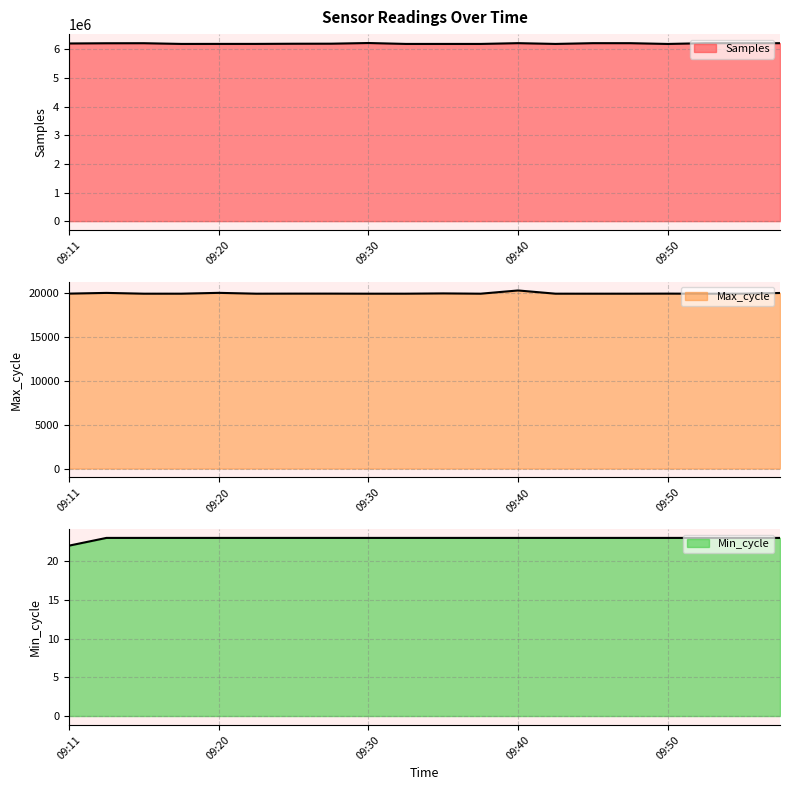

Rank the categories by Max_cycle value from highest to lowest.

09:40, 09:20, 09:13, 09:57, 09:35, 09:11, 09:26, 09:28, 09:50, 09:18, 09:23, 09:30, 09:33, 09:43, 09:47, 09:55, 09:16, 09:38, 09:45, 09:52